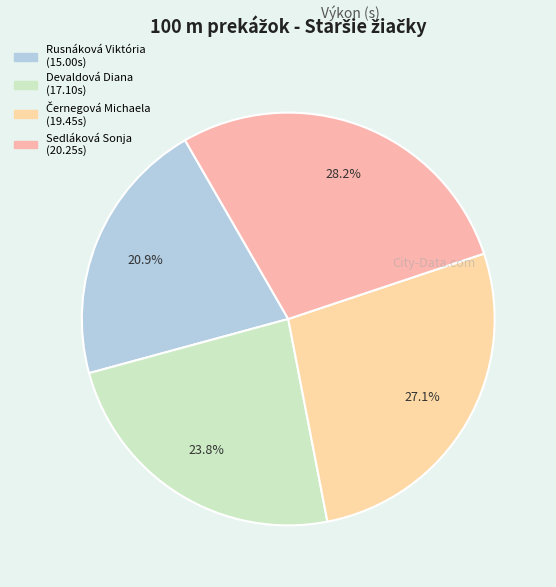

Which has a higher value, Devaldová Diana or Černegová Michaela?

Černegová Michaela